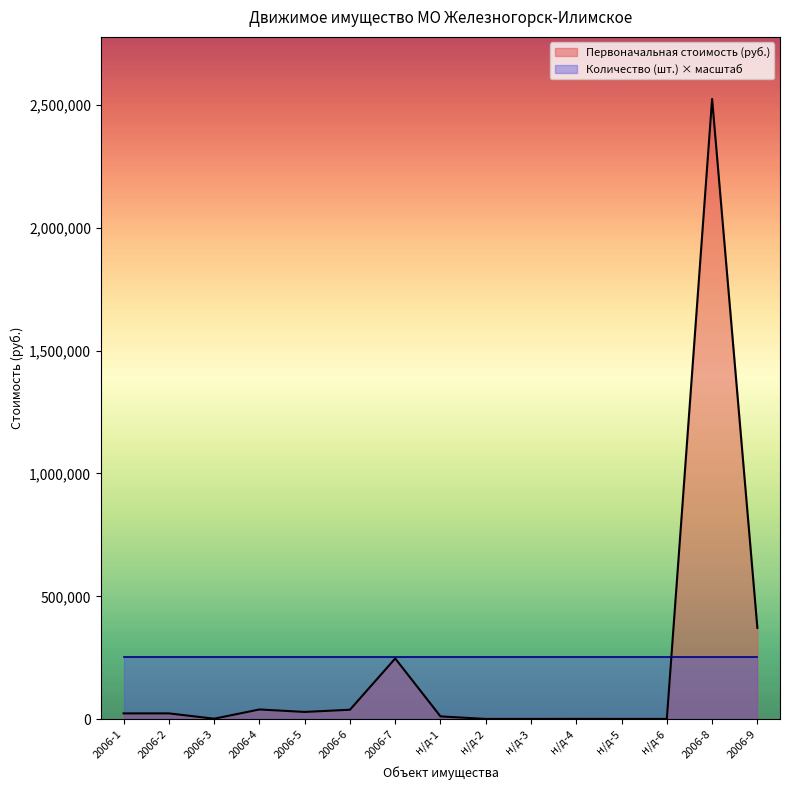

How many data points are above 24040?

7